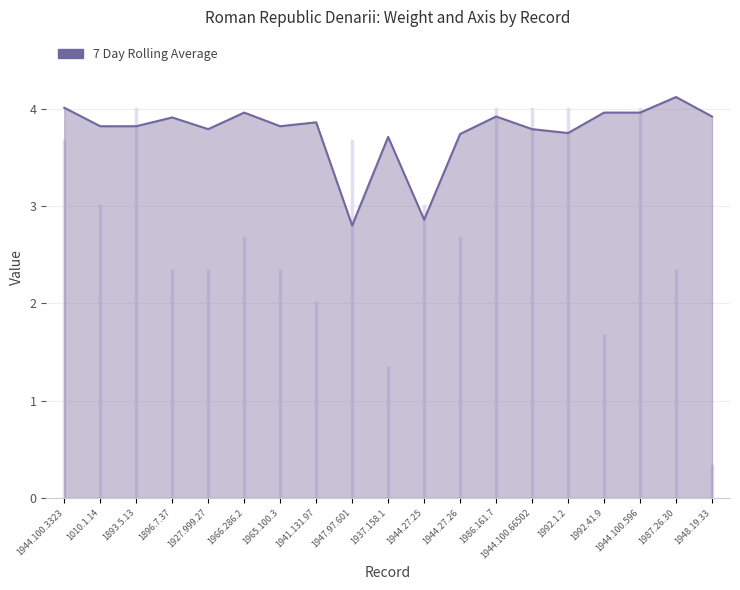

At which label is the value closest to 3?

1944.27.25